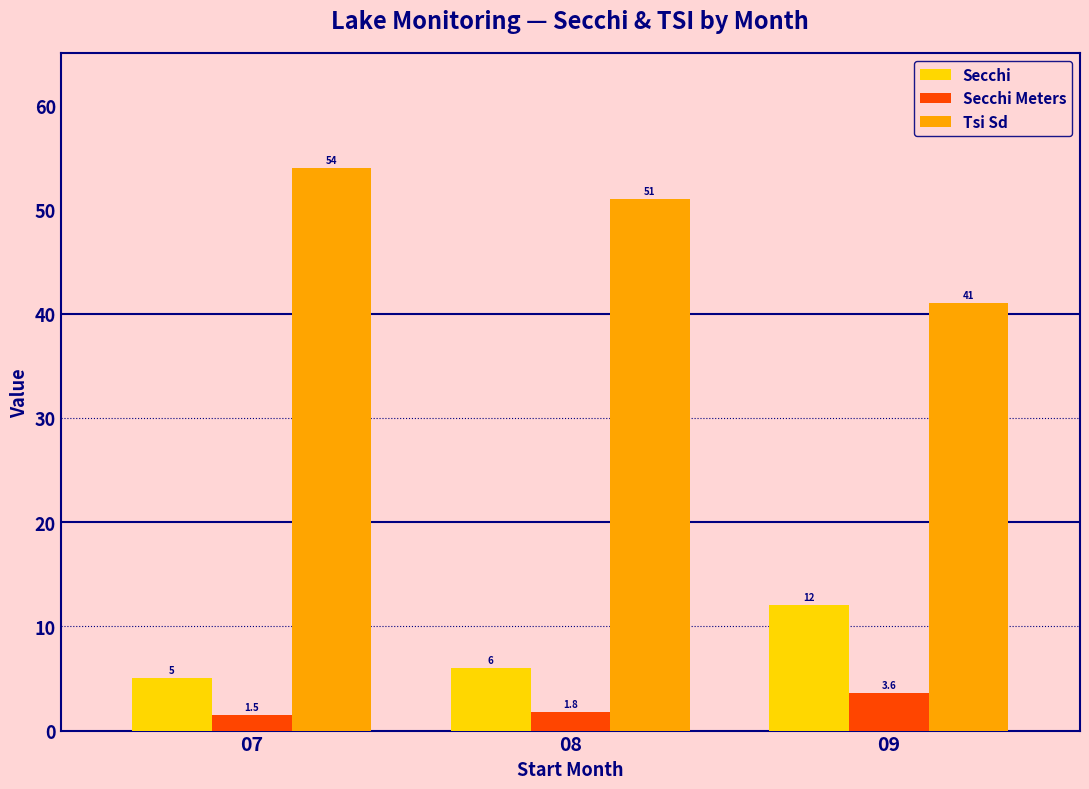

Count the Secchi Meters values in the range 1 to 3.

2